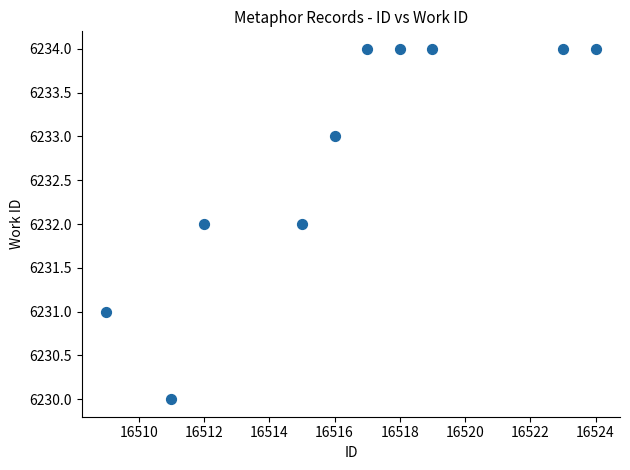

What is the average X value?

16516